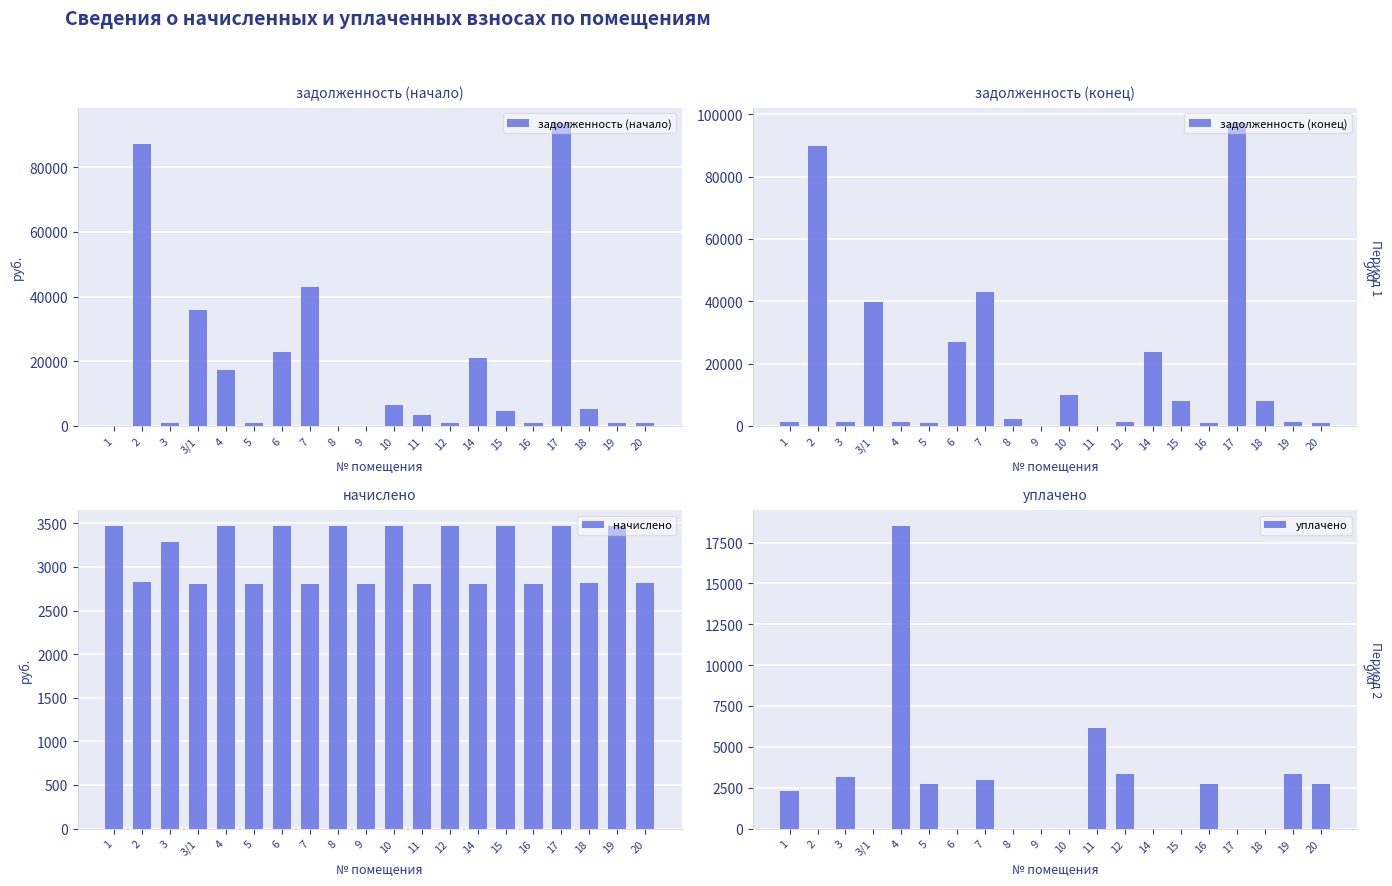

What are all the series names shown in the legend?

задолженность (начало), задолженность (конец), начислено, уплачено